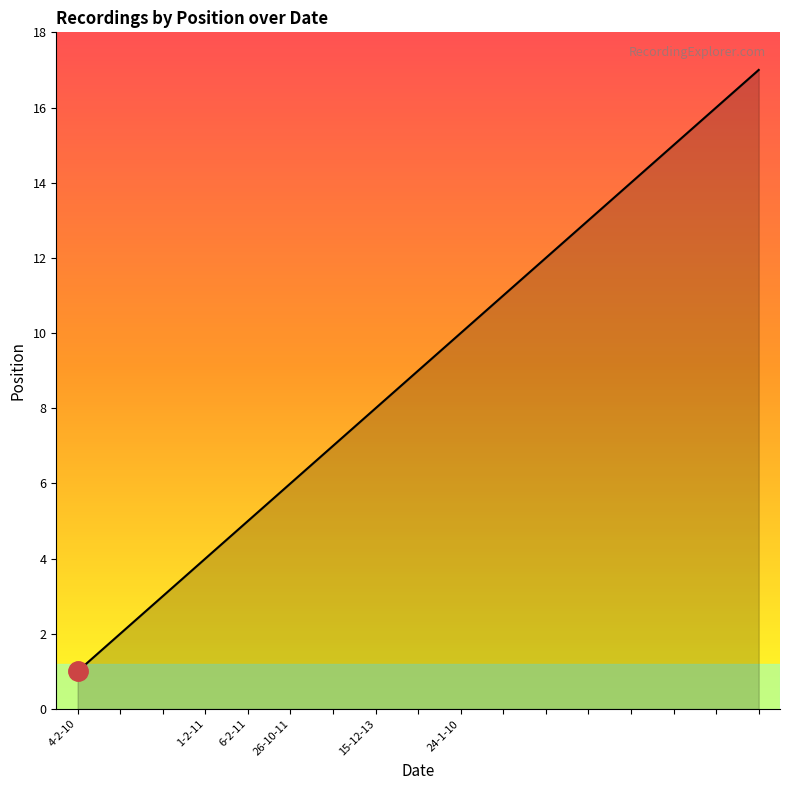

What is the difference between the maximum and minimum values?

16